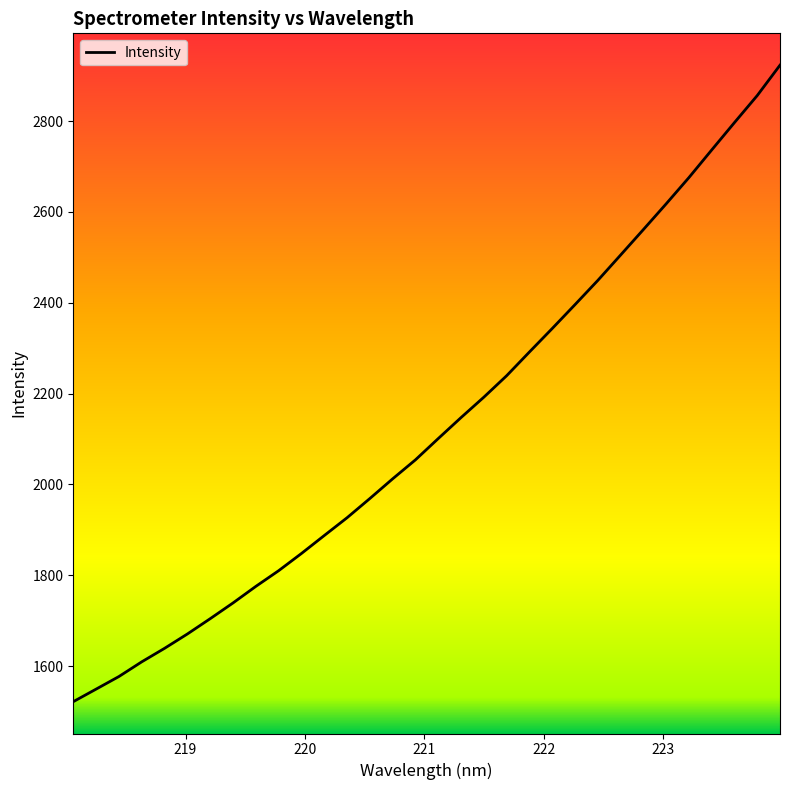

What is the smallest value displayed?

1521.7